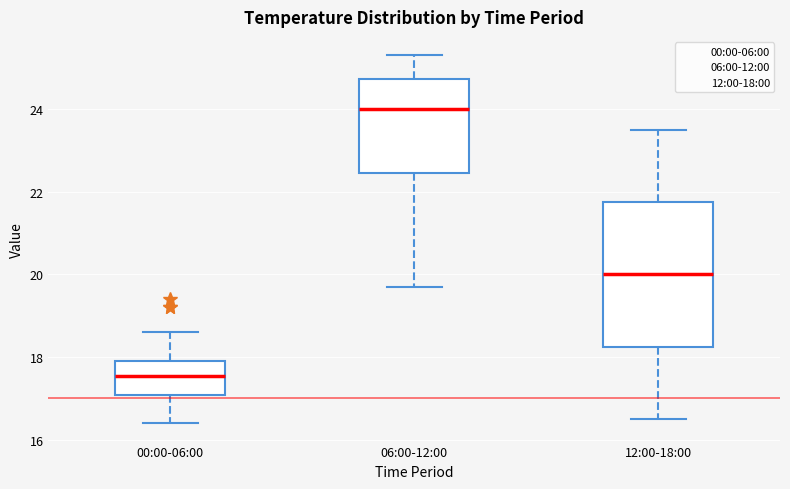

Reading left to right, read every box against the y-axis: the position of its median line, the range the box covers, and the ends of its whiskers. The values are not printed on the chart, so give them approximately, as read against the axis.

00:00-06:00: median 17.6, box 17.0 to 18.0, whiskers 16.4 to 18.6
06:00-12:00: median 24.0, box 22.4 to 24.8, whiskers 19.8 to 25.4
12:00-18:00: median 20.0, box 18.2 to 21.8, whiskers 16.6 to 23.6